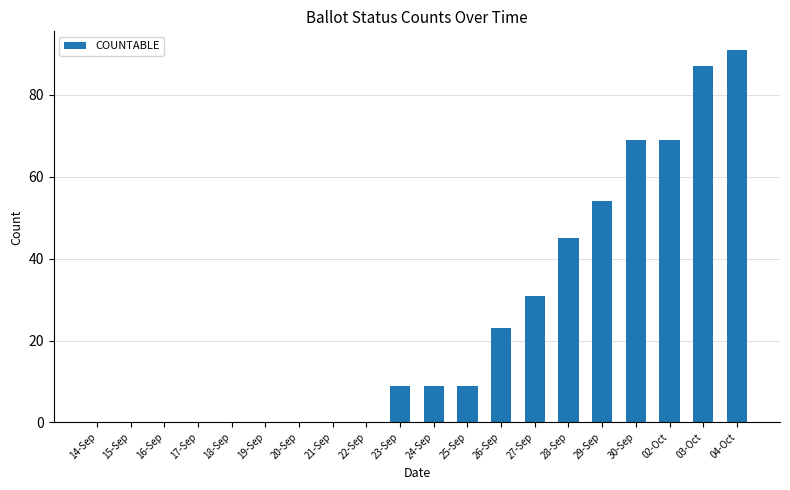

Reading right to left, what are all the values shown in this chart?

04-Oct=91	03-Oct=87	02-Oct=69	30-Sep=69	29-Sep=54	28-Sep=45	27-Sep=31	26-Sep=23	25-Sep=9	24-Sep=9	23-Sep=9	22-Sep=0	21-Sep=0	20-Sep=0	19-Sep=0	18-Sep=0	17-Sep=0	16-Sep=0	15-Sep=0	14-Sep=0